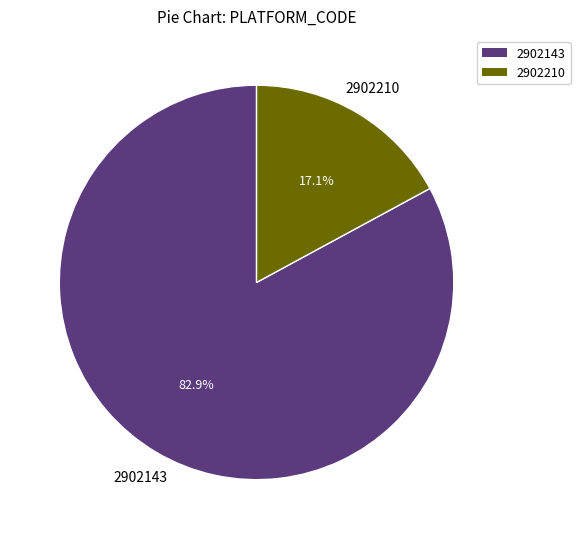

To the nearest percent, what is the difference between the 2902143 and 2902210 slice percentages?

66%